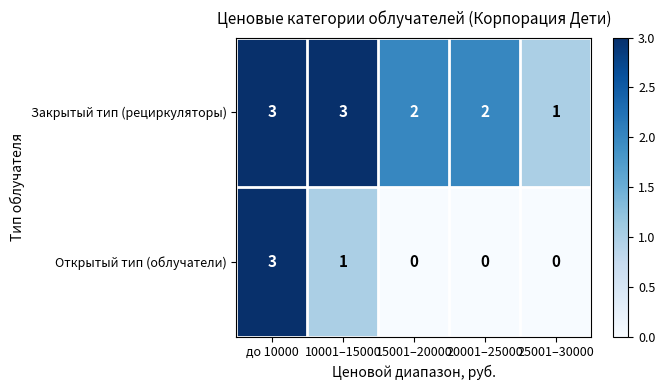

Which series has the largest total across all categories?

Закрытый тип (рециркуляторы)